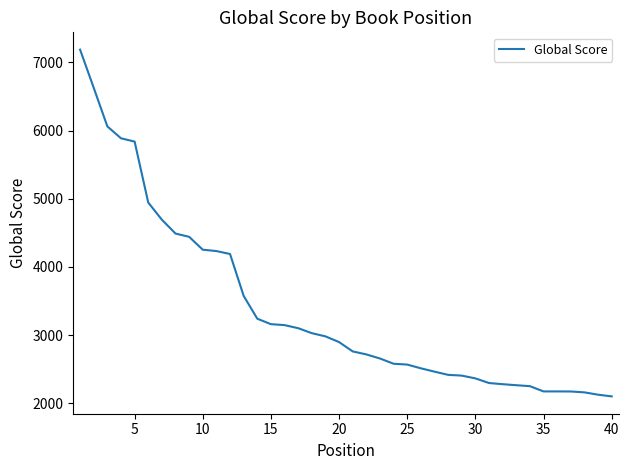

What is the minimum value shown in the chart?

2099